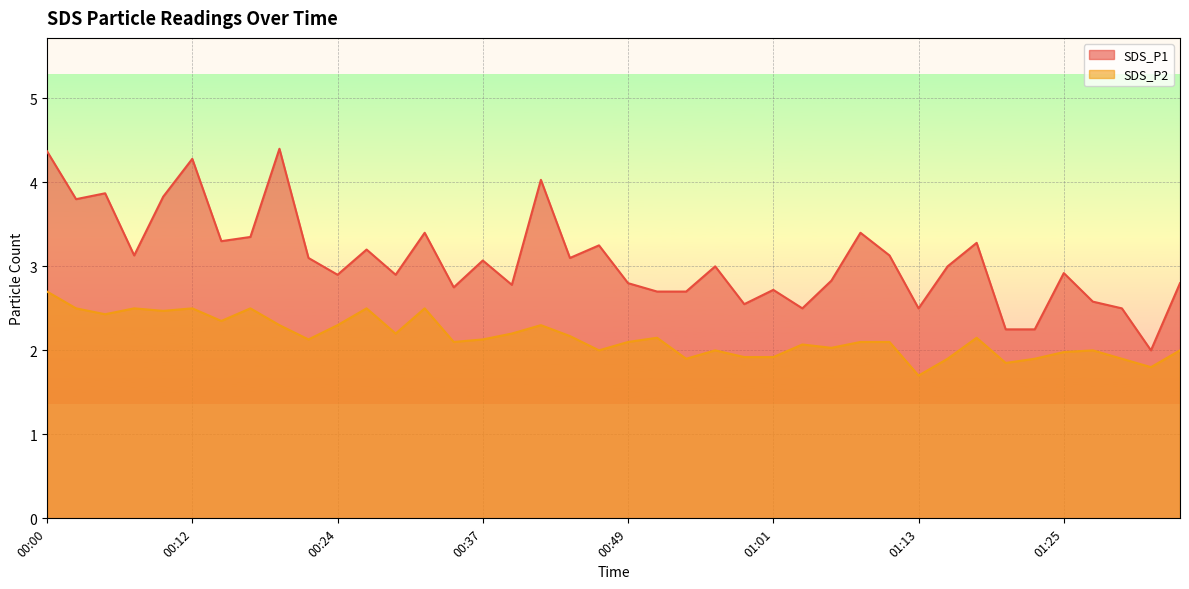

How many data points does each series have?

40